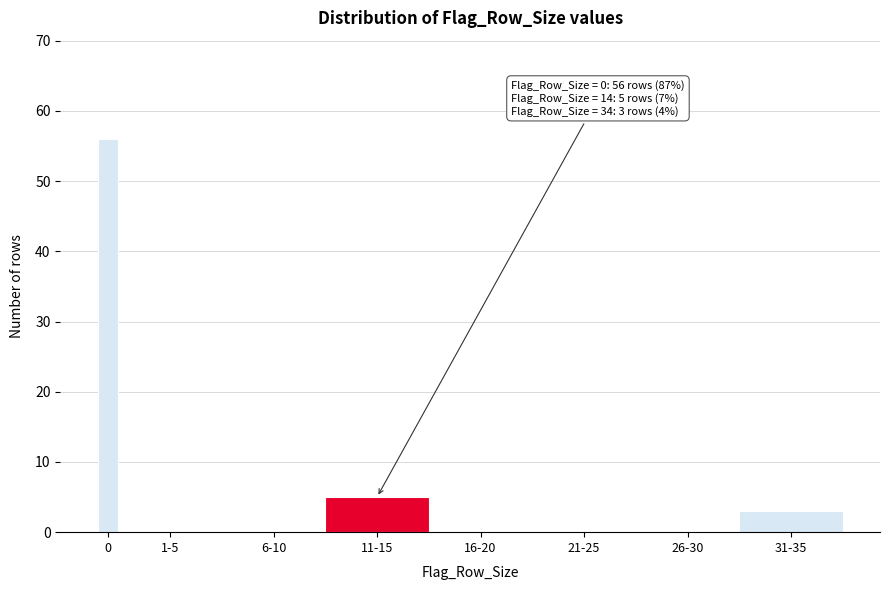

Reading left to right, what are all the values shown in this chart?

0=56	1-5=0	6-10=0	11-15=5	16-20=0	21-25=0	26-30=0	31-35=3